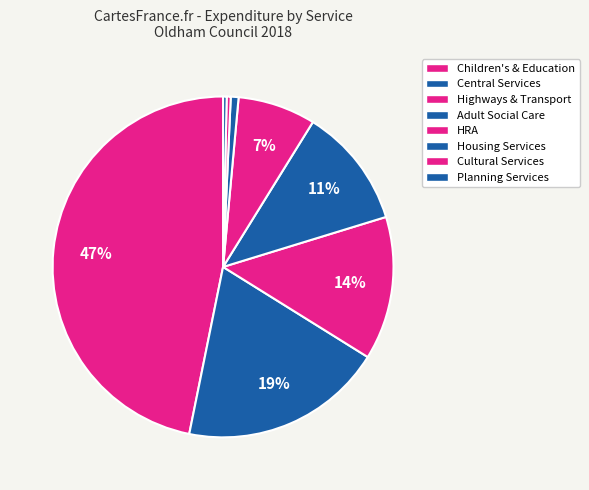

What is the largest slice in the pie chart?

Children's and education services